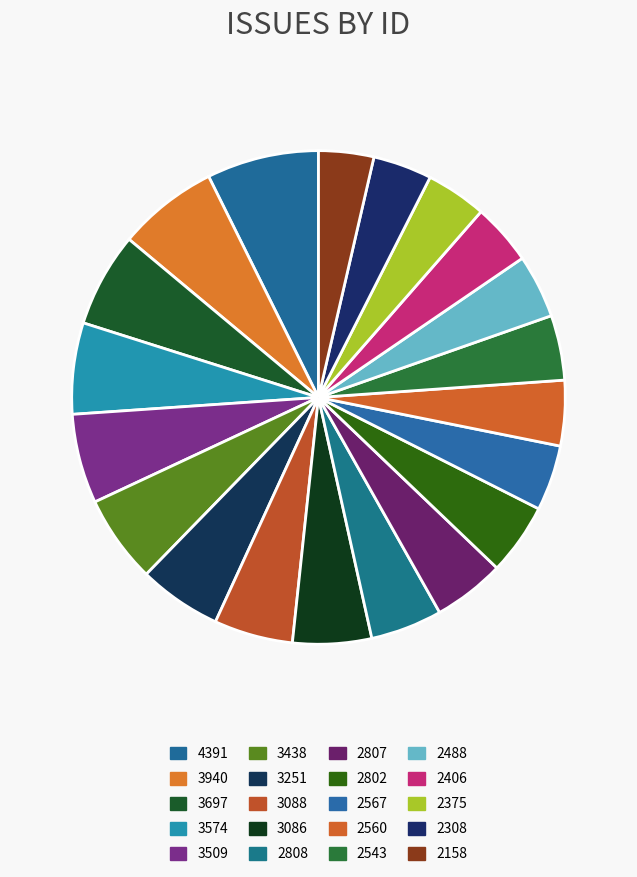

Do 2802 and 3438 together represent more than half of the pie?

No